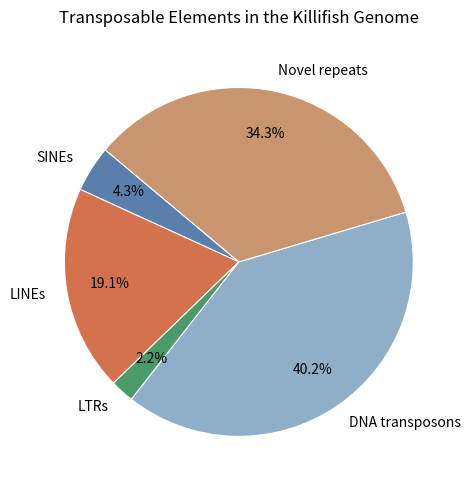

How much of the chart is everything except Novel repeats?

65.7%